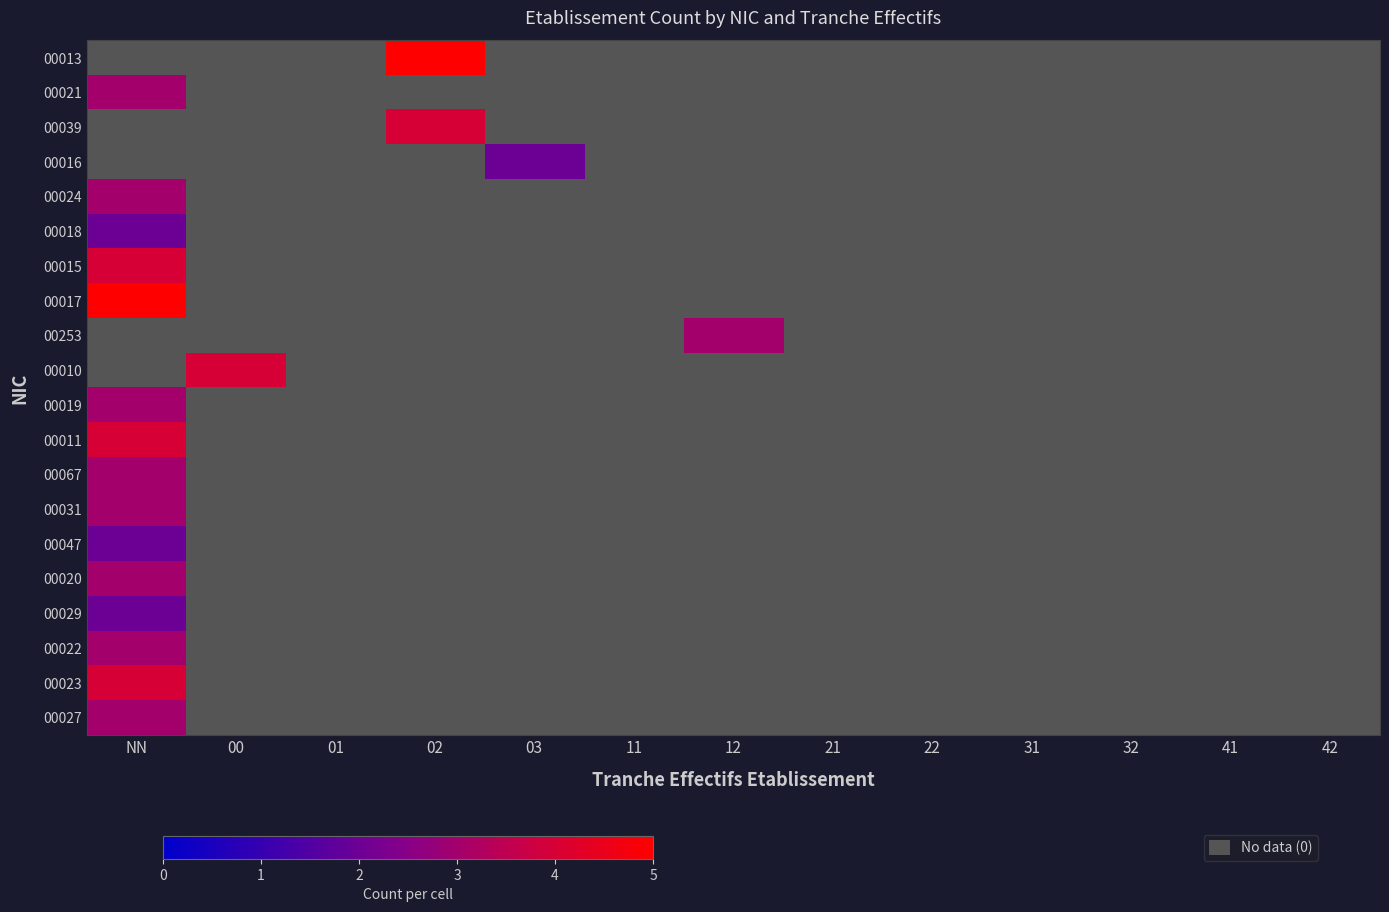

At which category does the chart reach its minimum across all series?

03